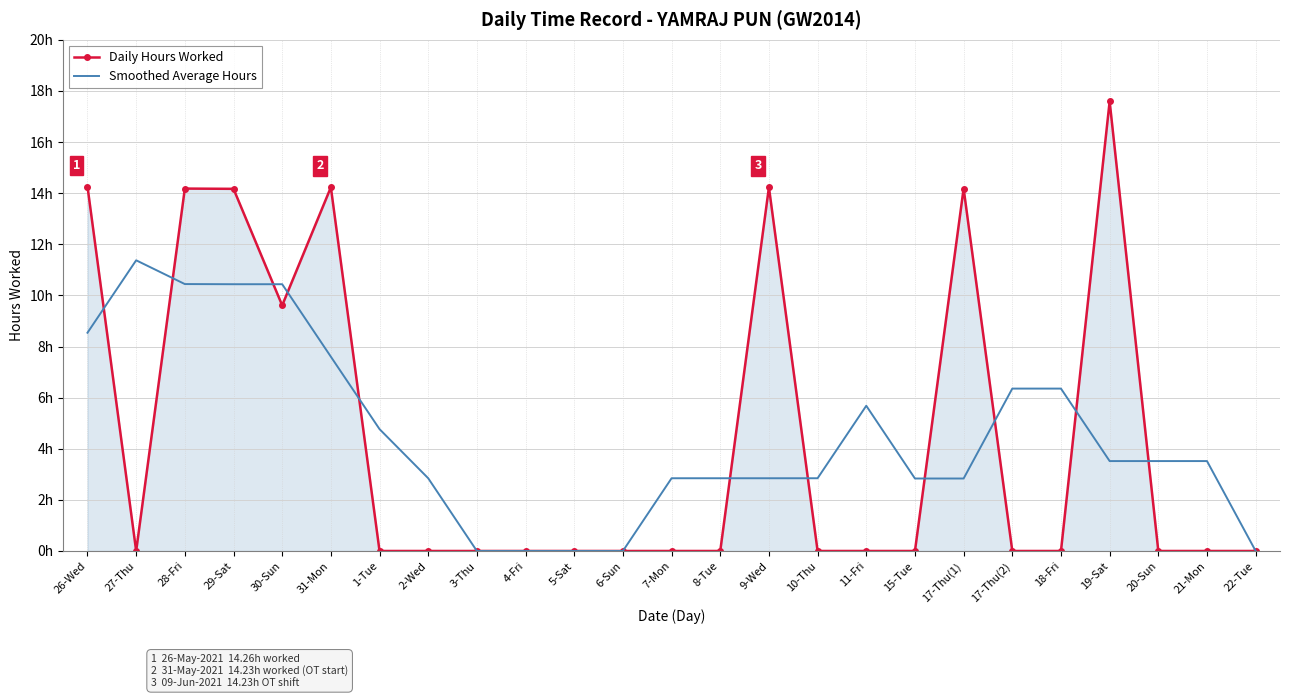

What are all the series names shown in the legend?

Daily Hours Worked, Smoothed Average Hours